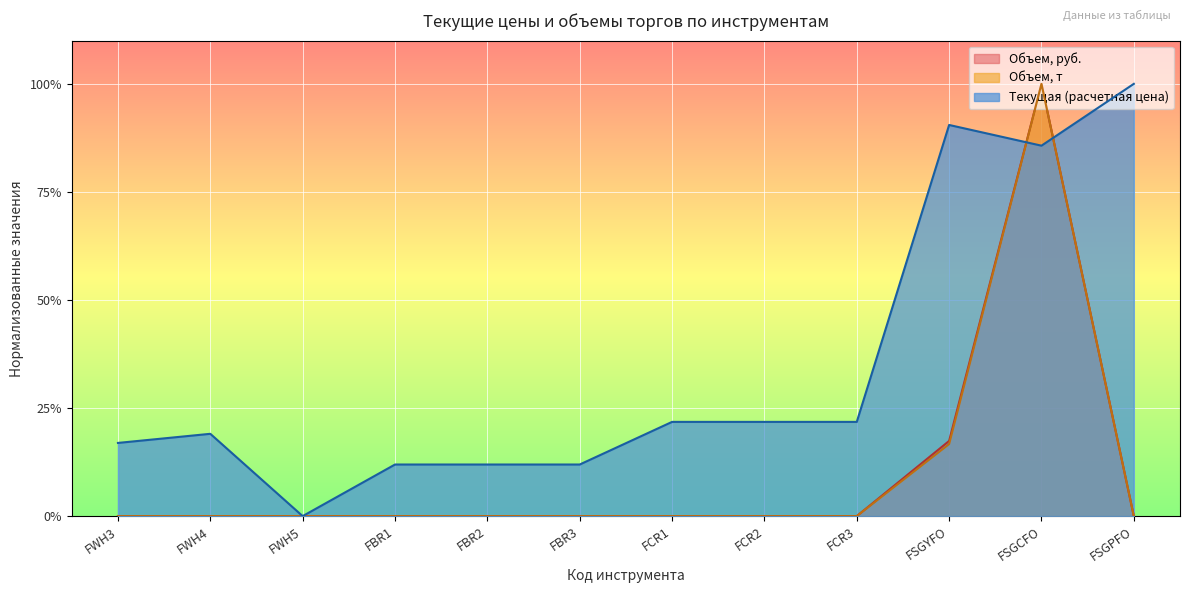

Which series changed the most between FWH3 and FBR1?

Текущая (расчетная цена)